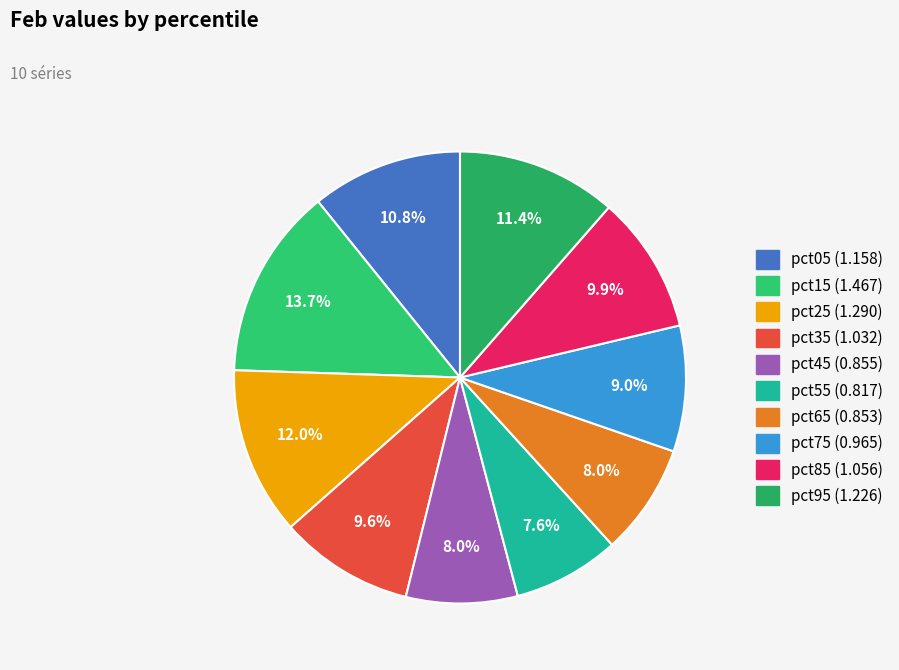

To the nearest percent, what is the combined percentage of pct75 and pct35?

19%